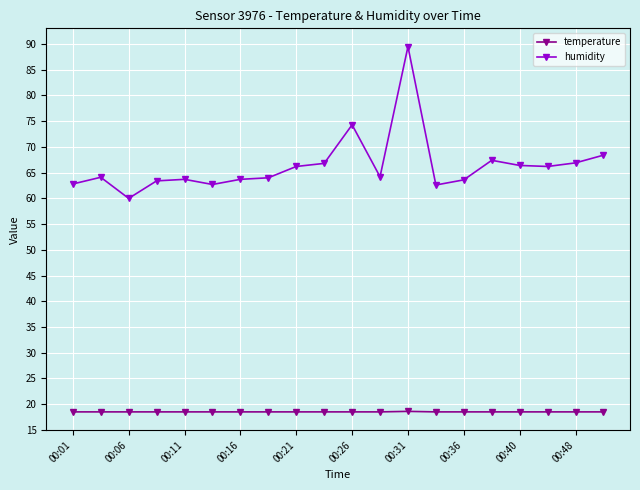

What is the difference between the maximum and second lowest values in the humidity series?

26.9